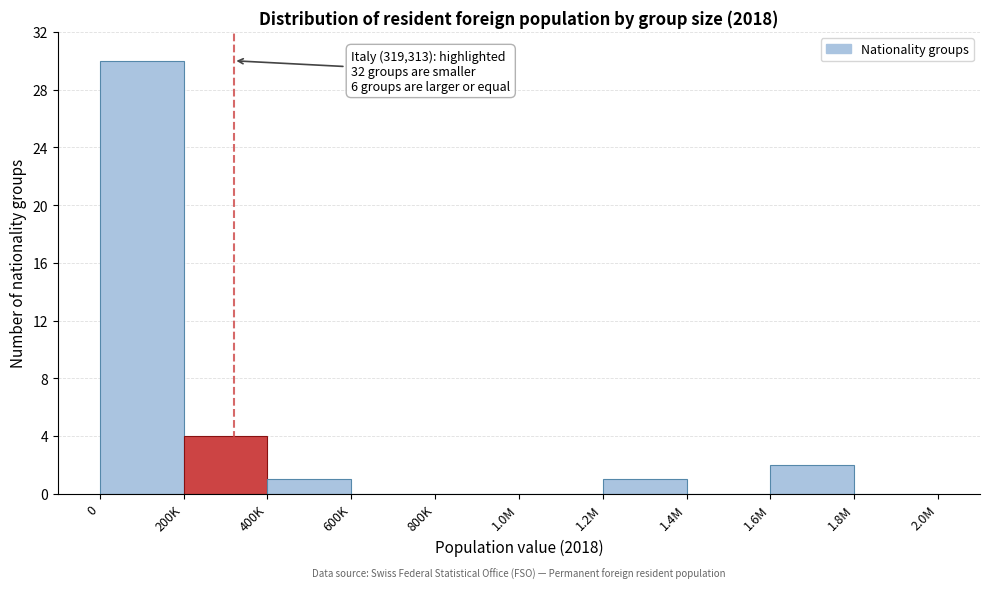

Reading left to right, extract all data points from this chart.

0=30	200K=4	400K=1	600K=0	800K=0	1.0M=0	1.2M=1	1.4M=0	1.6M=2	1.8M=0